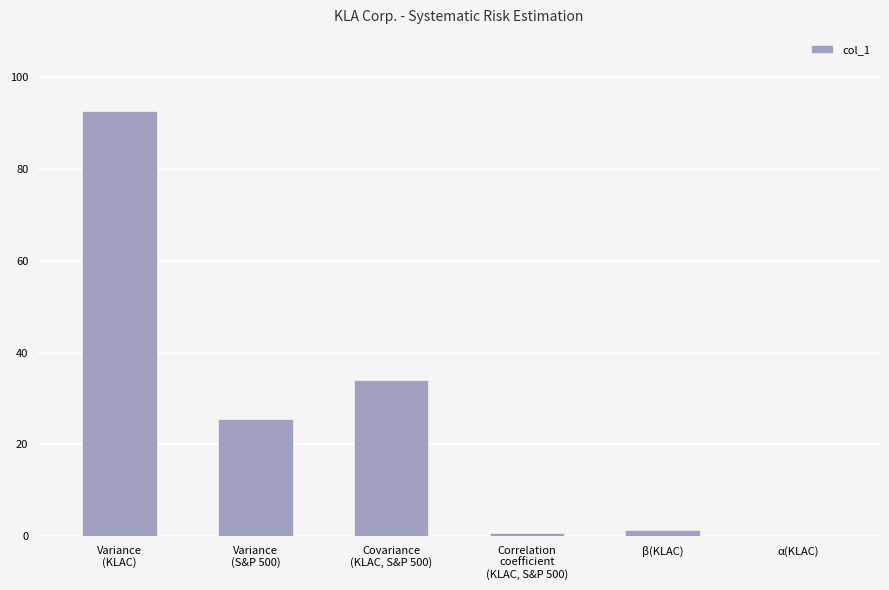

At which category does the chart reach its peak across all series?

Variance
(KLAC)